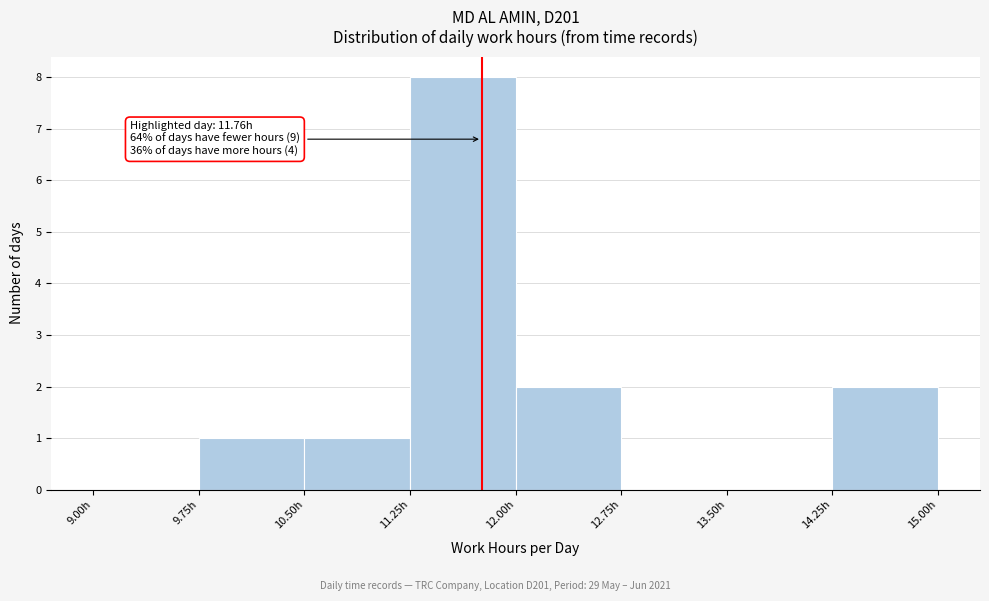

Which range on the x-axis has the tallest bar?

11.25 to 12.00